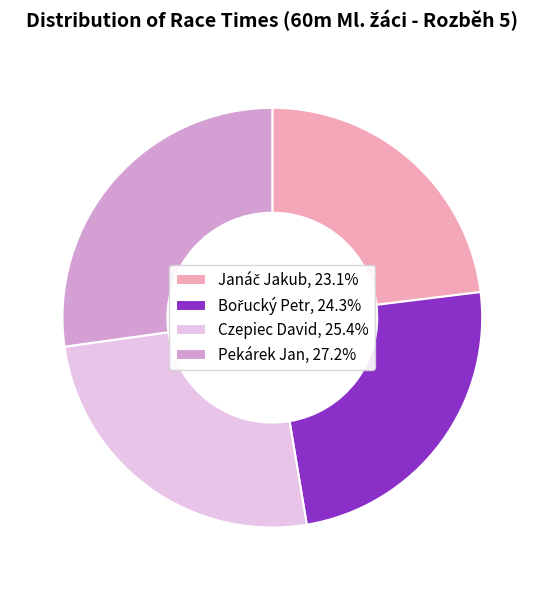

Does Pekárek Jan, 27.2% account for over 50% of the chart?

No